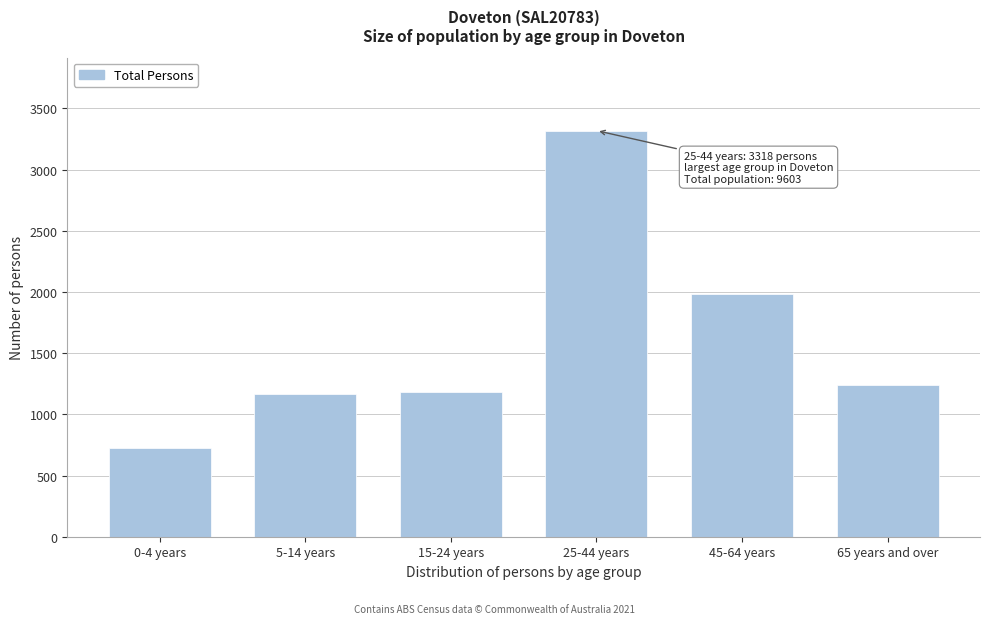

Reading right to left, extract all data points from this chart.

1240	1983	3318	1181	1162	728